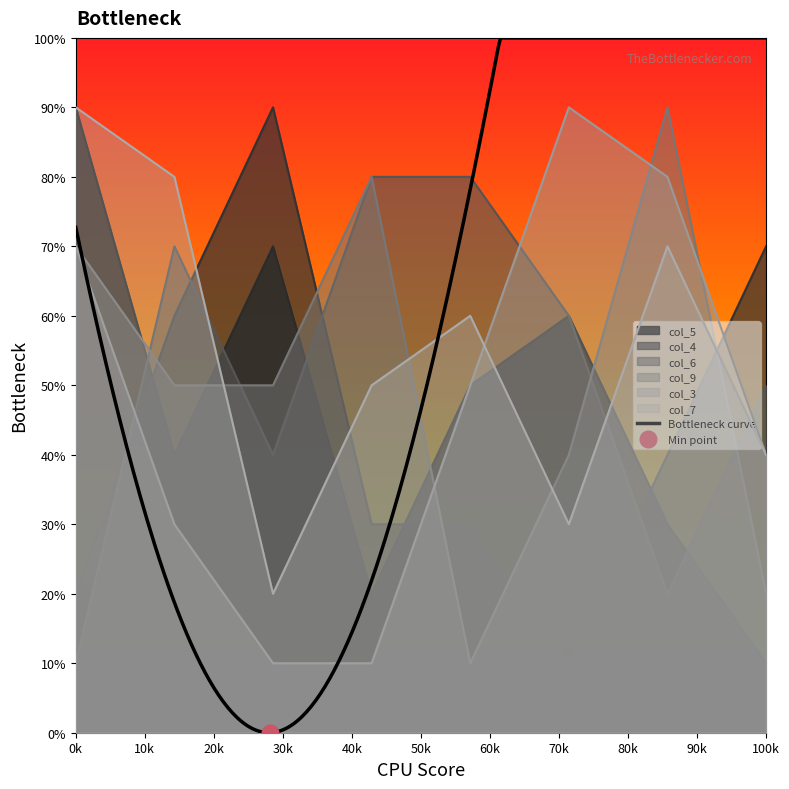

Which category has the highest value in the col_7 series?

0k